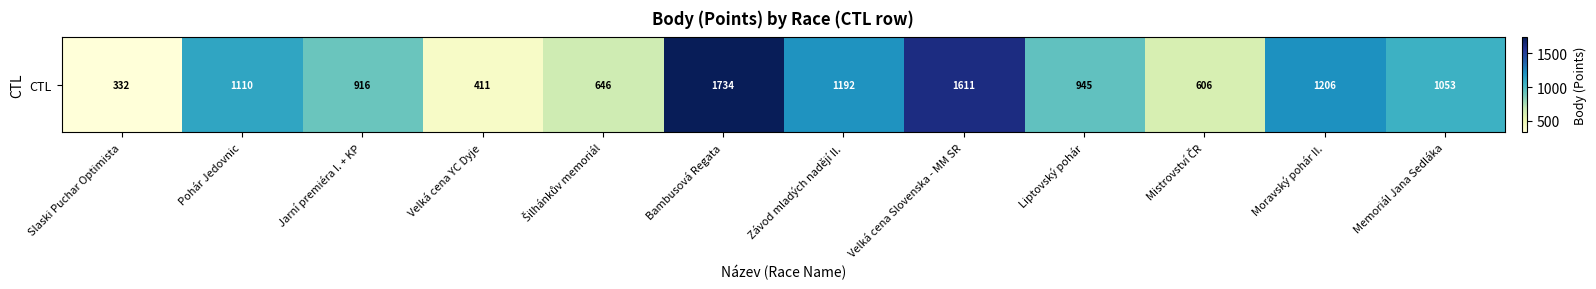

True or false: the data shows 99 at Slaski Puchar Optimista.

False